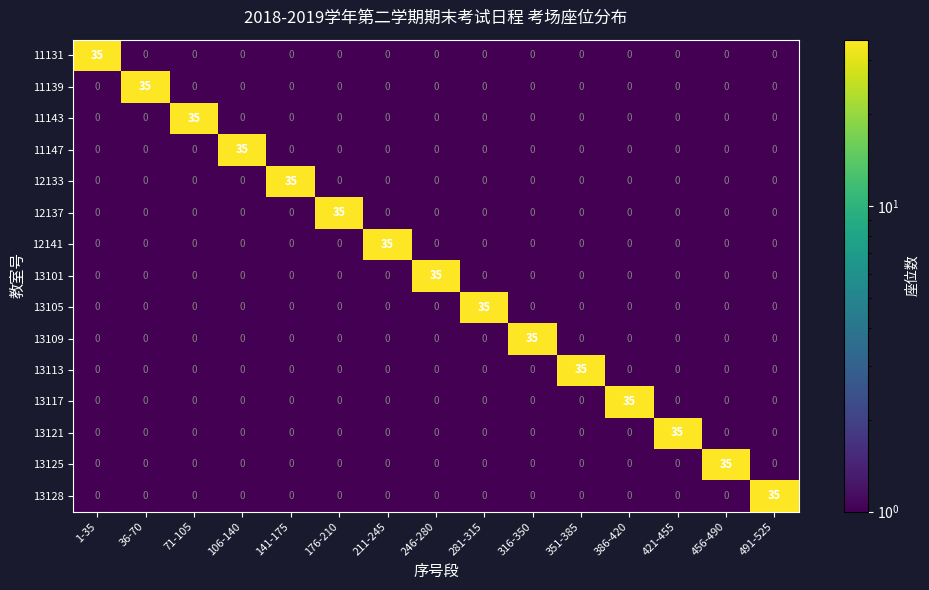

The 13101 series shows 19 at 246-280. True or false?

False